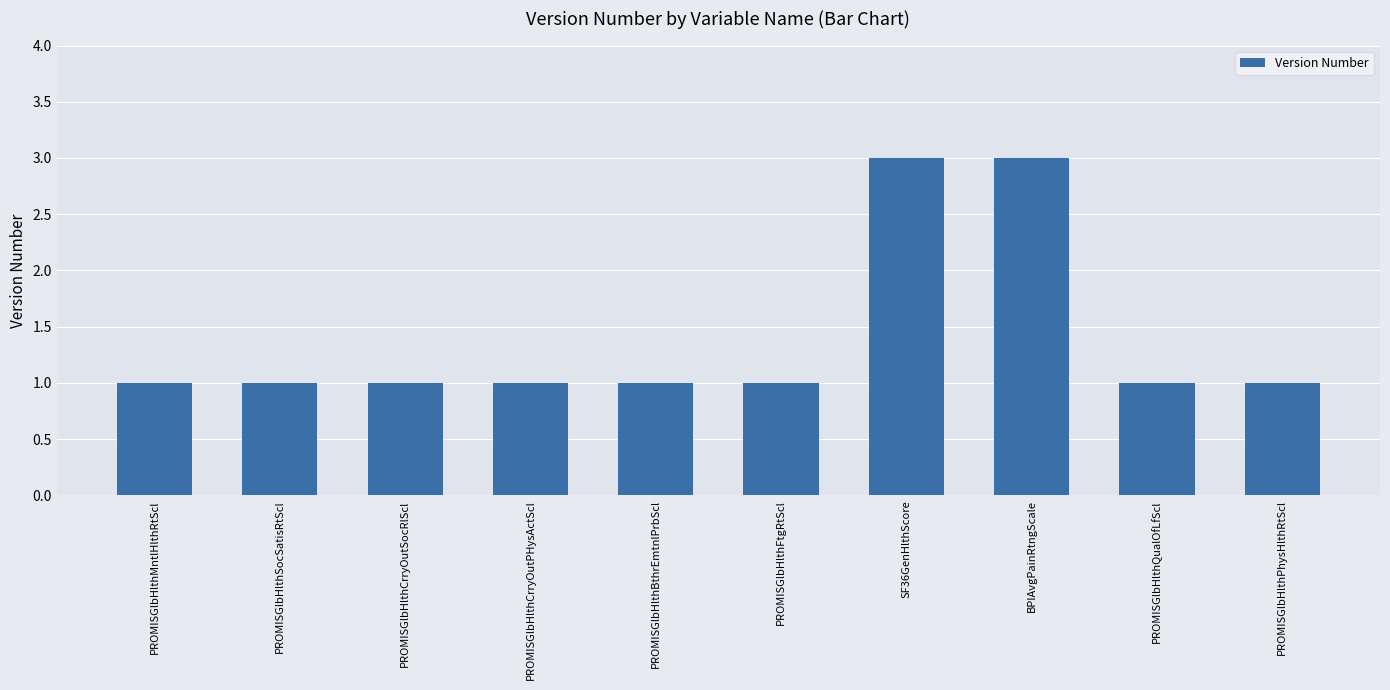

The value at BPIAvgPainRtngScale is 5. True or false?

False